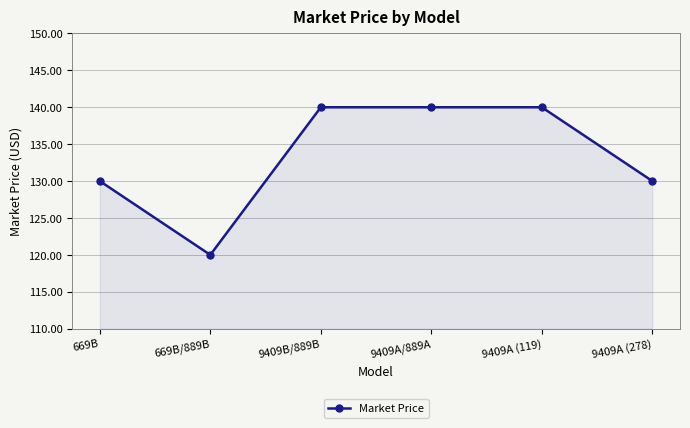

Is it true that the value at 9409A (119) is 86.9?

False